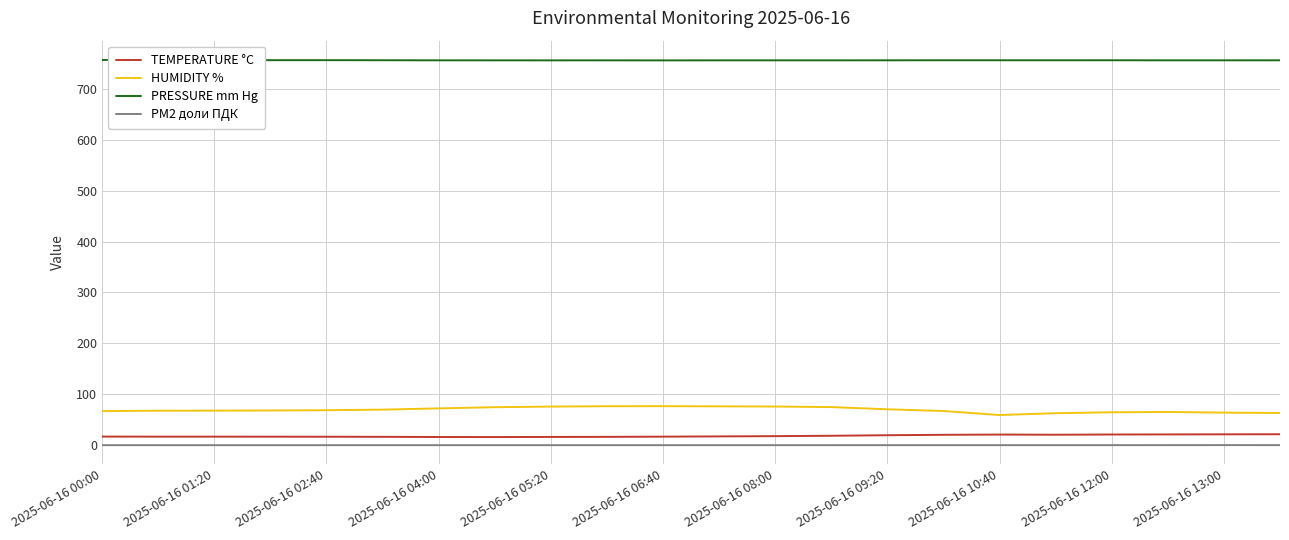

Which series has the largest total across all categories?

PRESSURE mm Hg